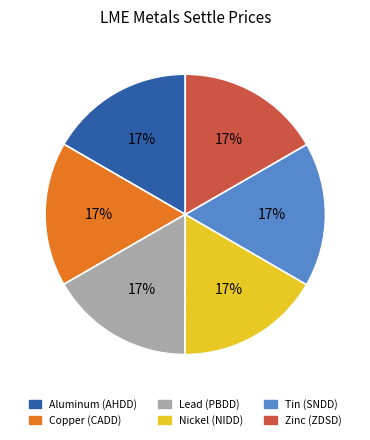

Is there a majority slice in this chart?

No